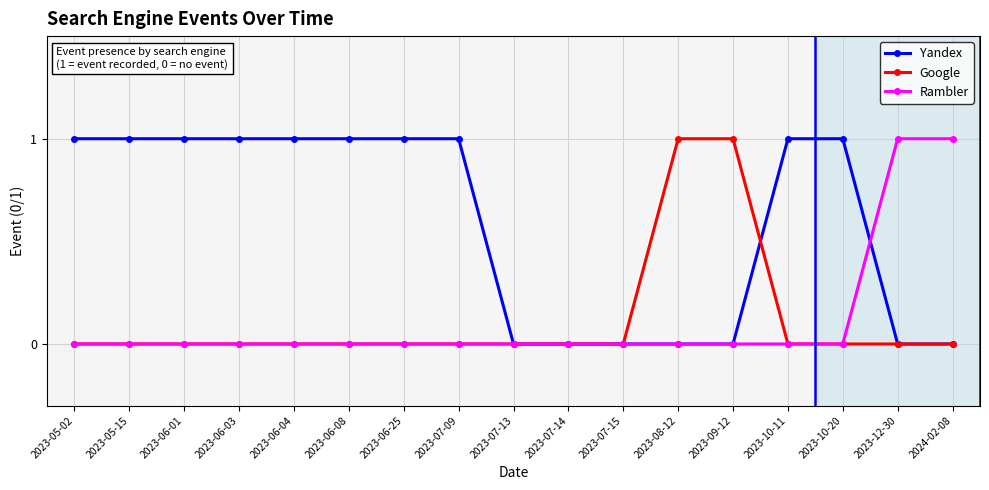

True or false: Google has a value of 1 at 2023-06-08.

False